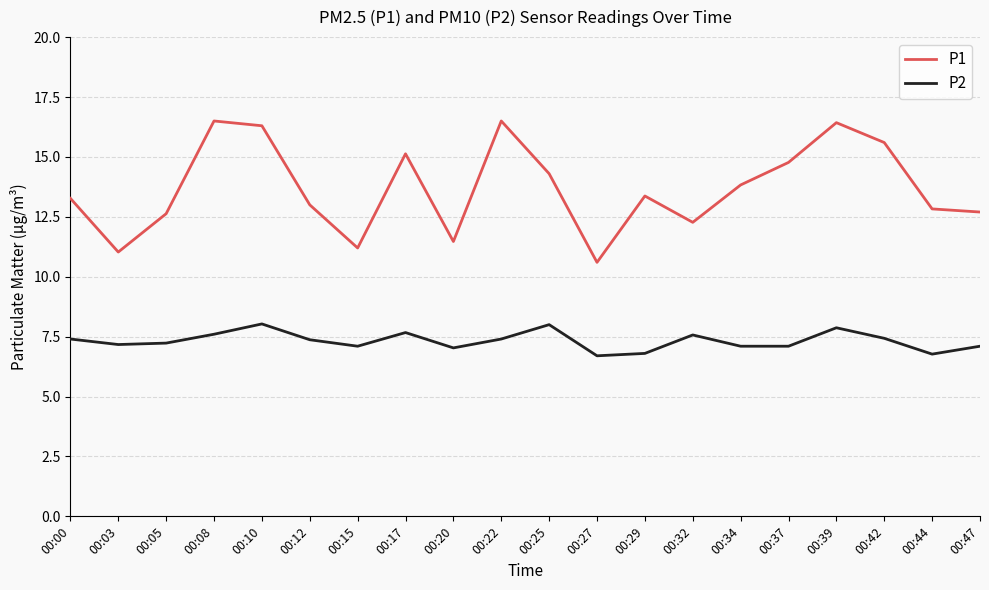

How many interior local peaks does the P2 series have?

5